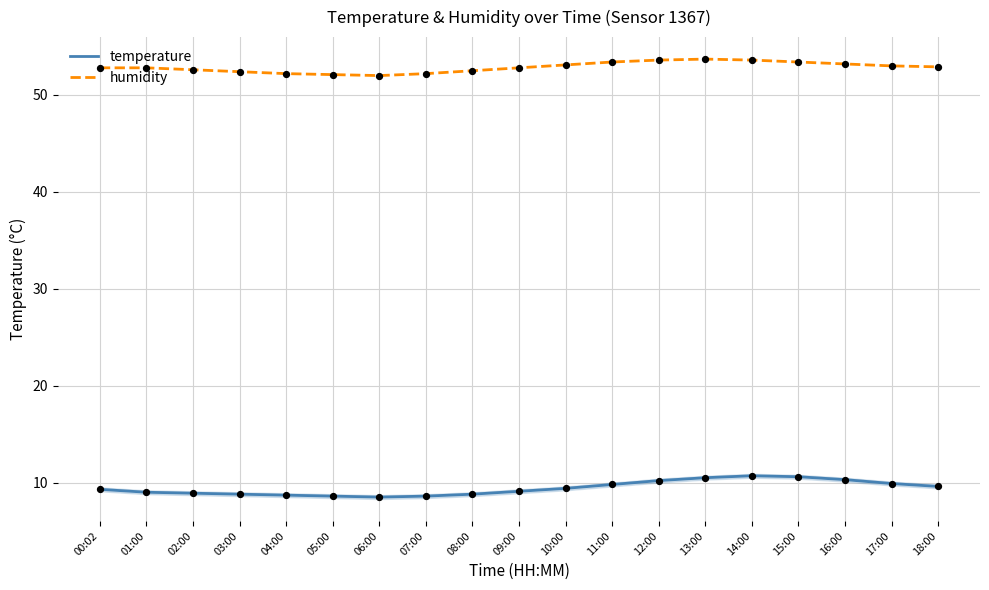

Is the value of humidity at 10:00 greater than the value of temperature at 17:00?

Yes